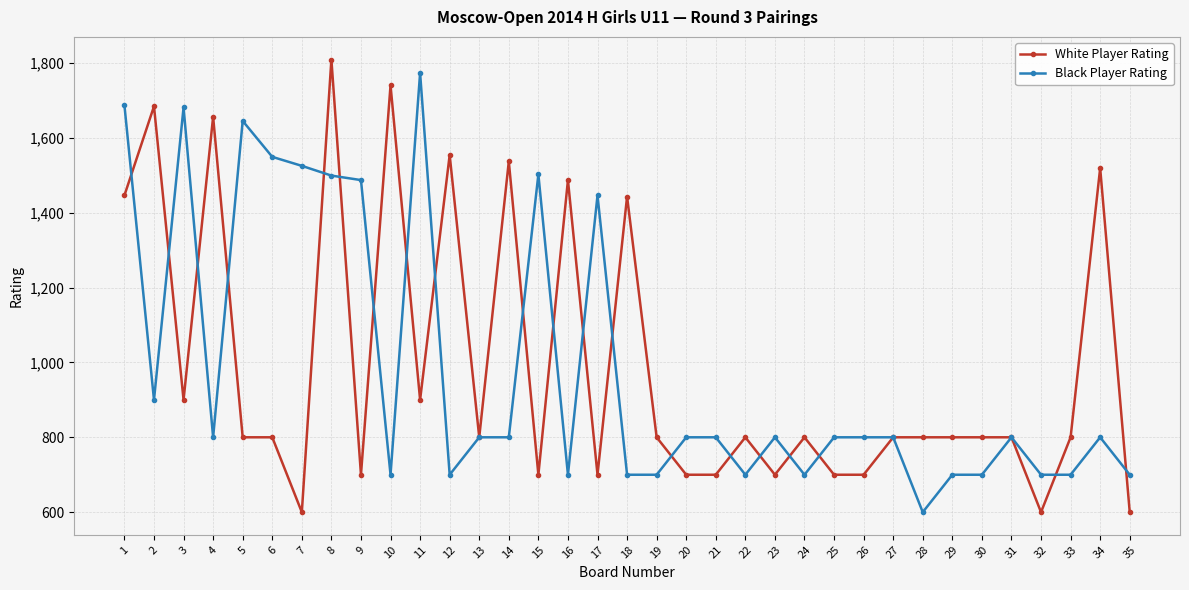

What are all the series names shown in the legend?

White Player Rating, Black Player Rating